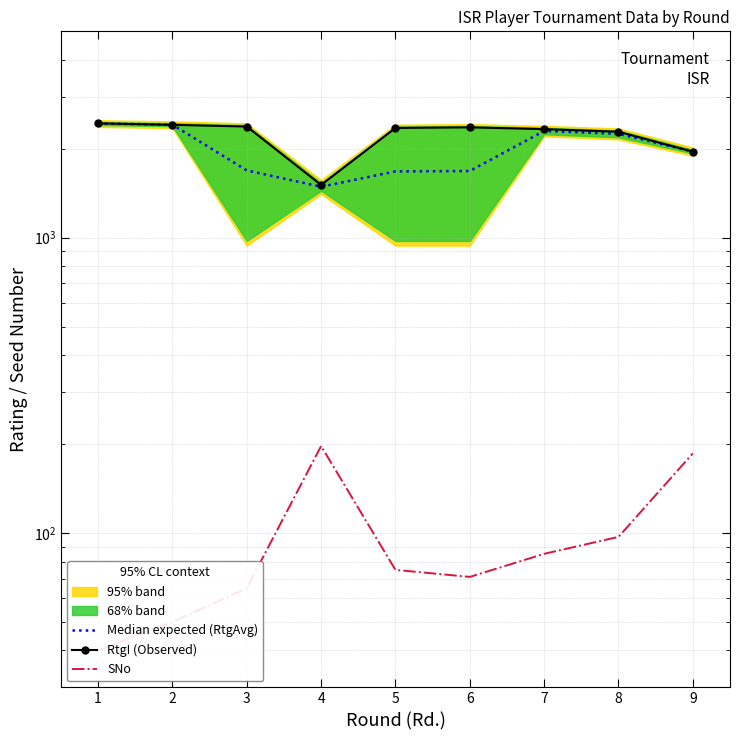

What is the total value across all series at 6?

4118.5